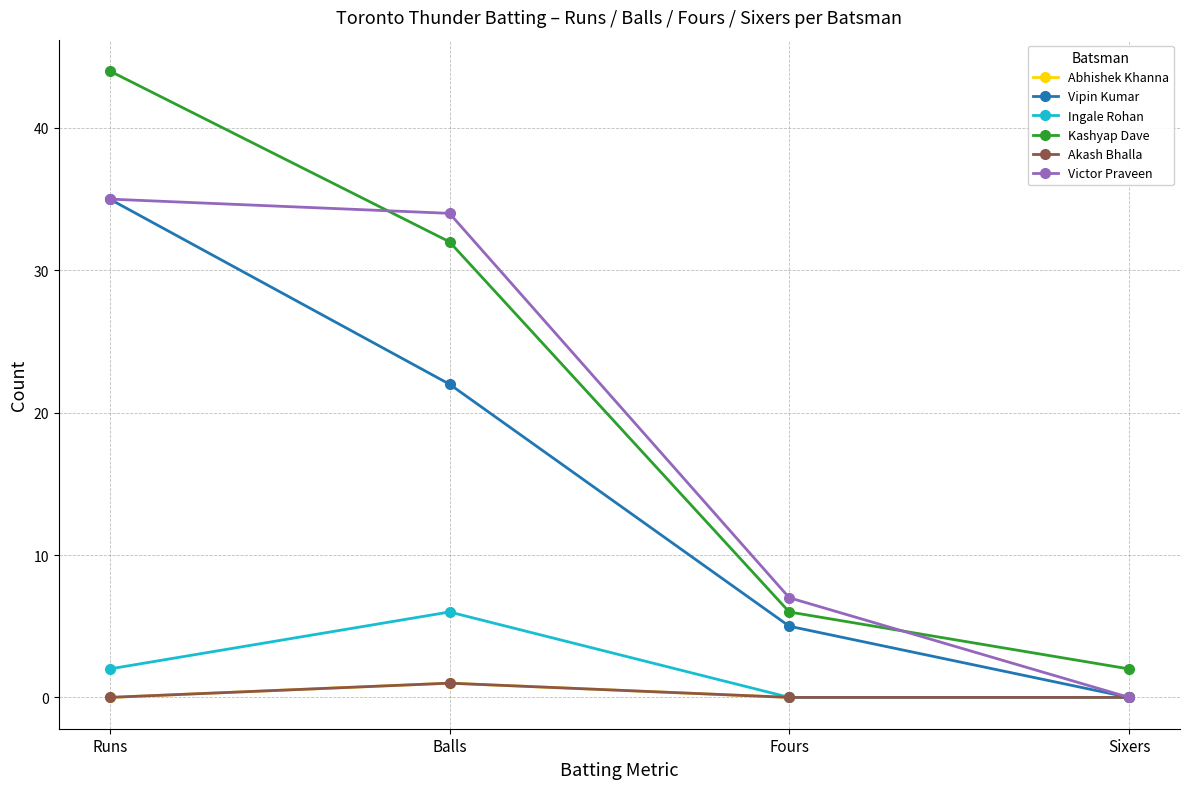

Which category has the highest value across all series?

Runs